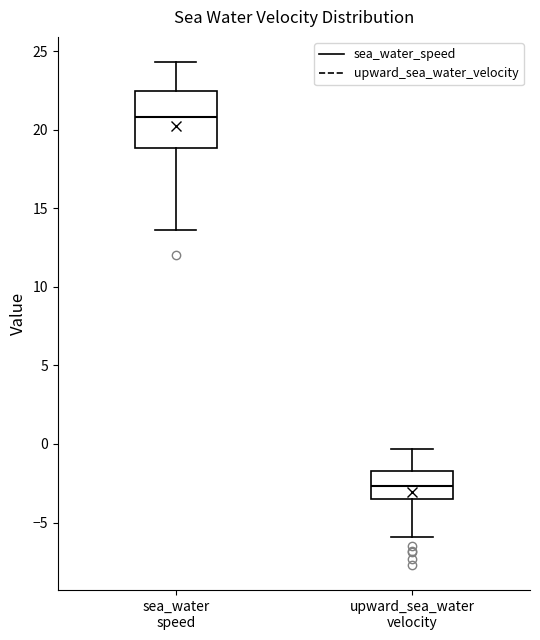

Comparing the boxes themselves (not the whiskers), which one is the tallest?

sea_water speed